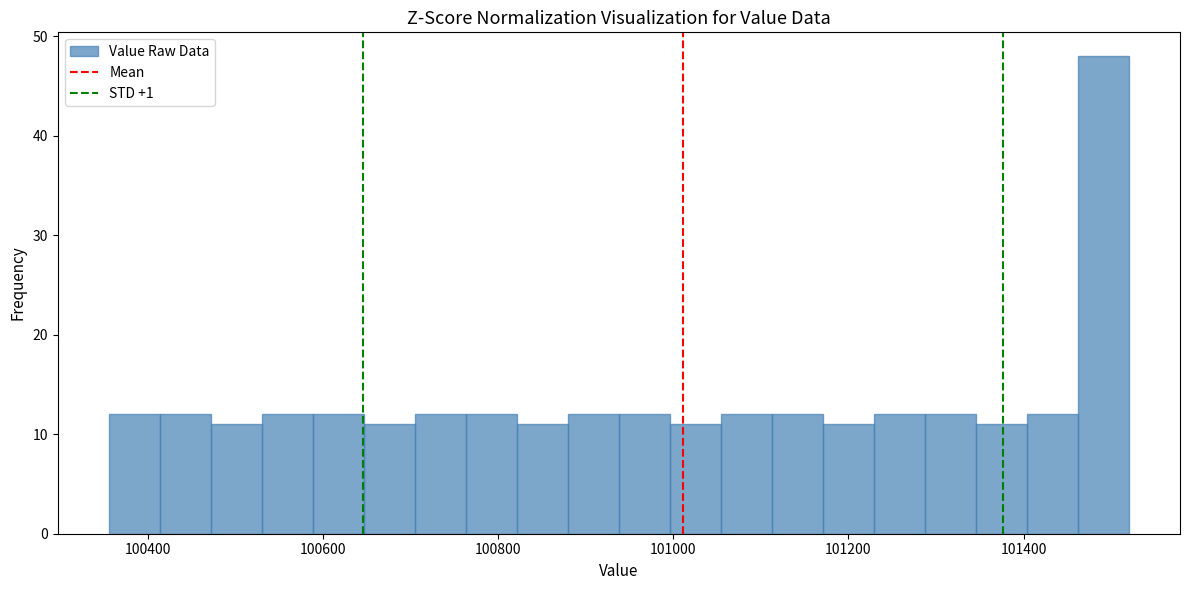

Read against the x-axis, roughly where is the centre of the tallest bar?

101500